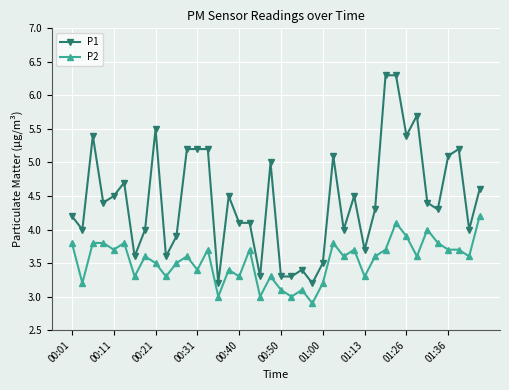

True or false: P2 and P1 intersect in this chart.

False